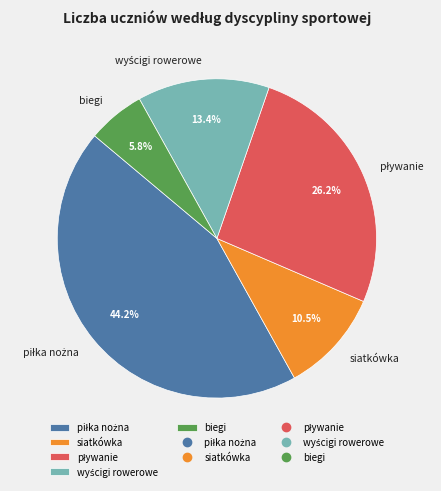

To the nearest percent, what is the average slice percentage?

20%